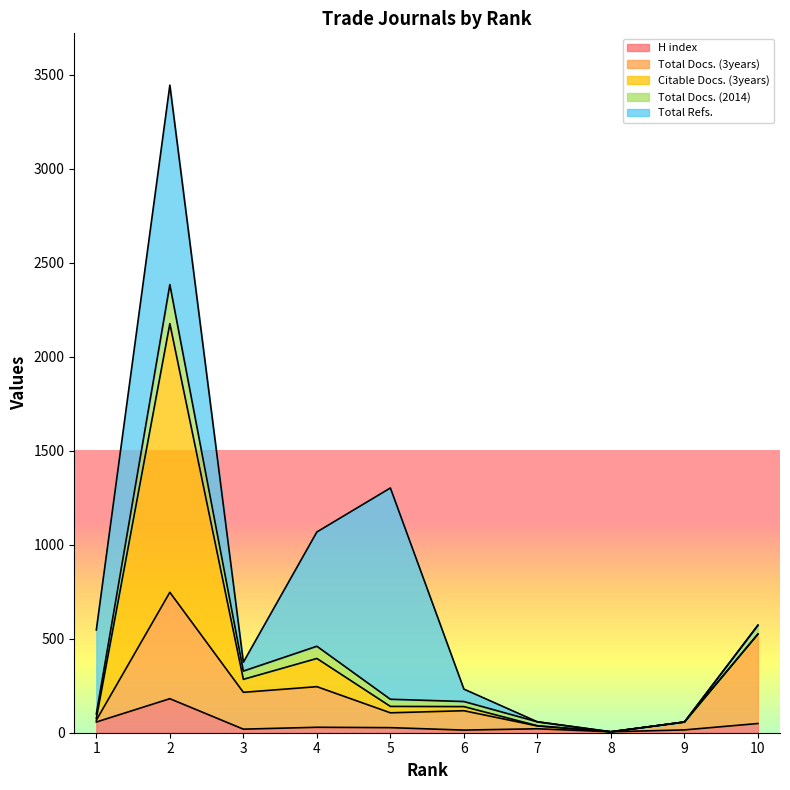

What is the value of the H index point at the 4th from the left?

29